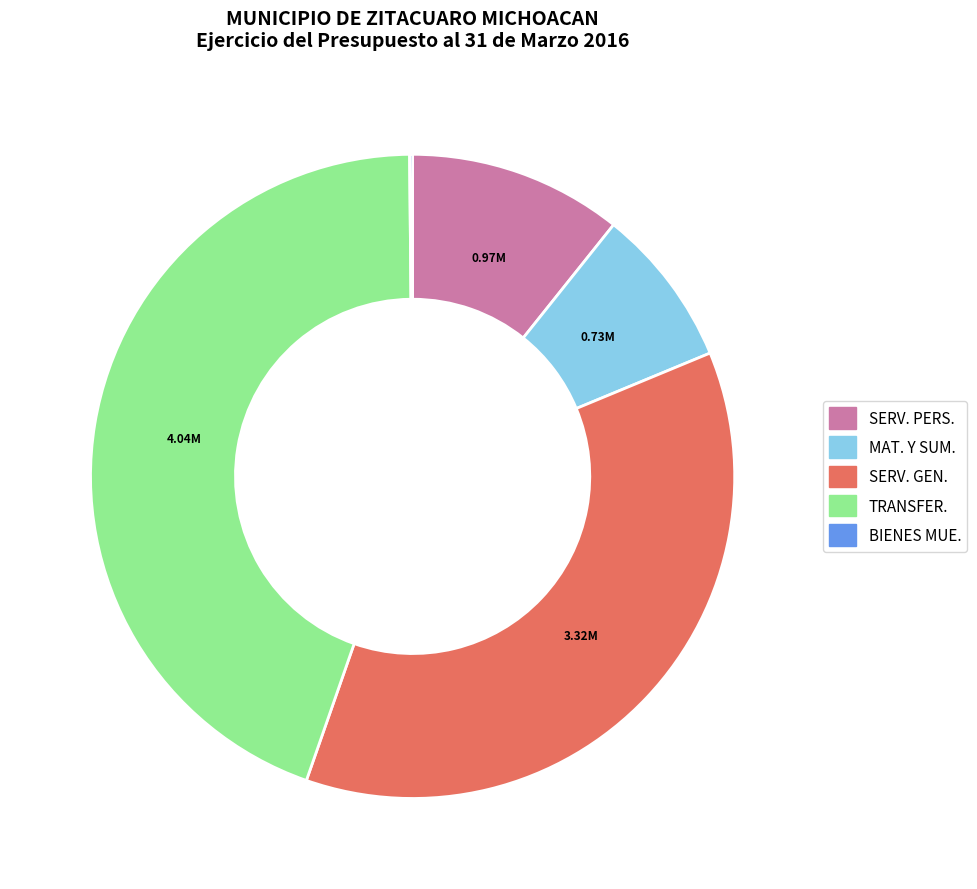

Is there any slice that represents more than half of the pie?

No